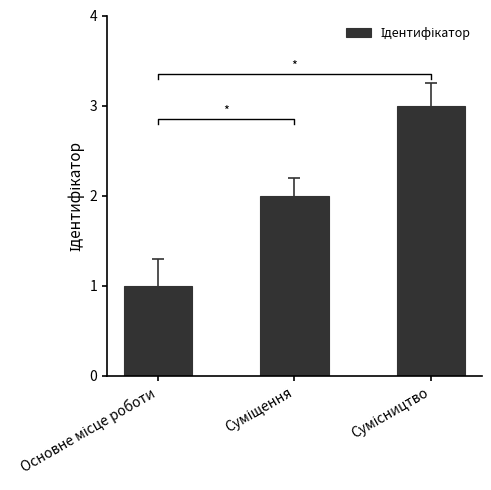

The chart shows a value of 4 at Сумісництво. True or false?

False